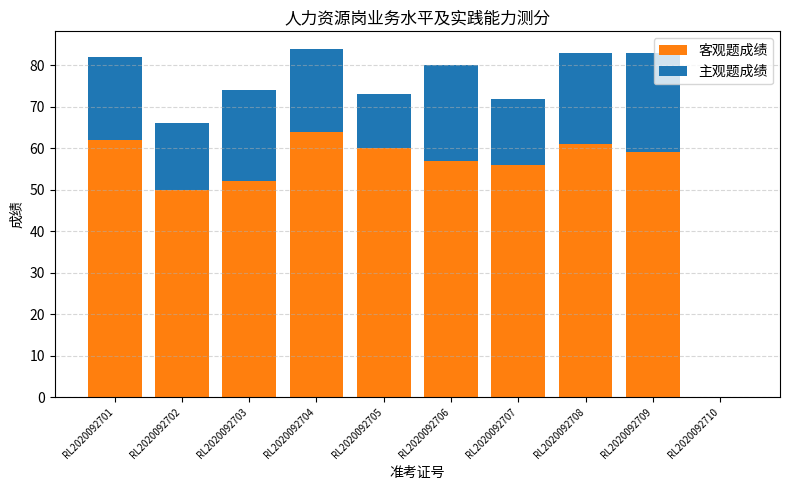

What is the sum of the 客观题成绩 values at RL2020092703 and RL2020092709?

111